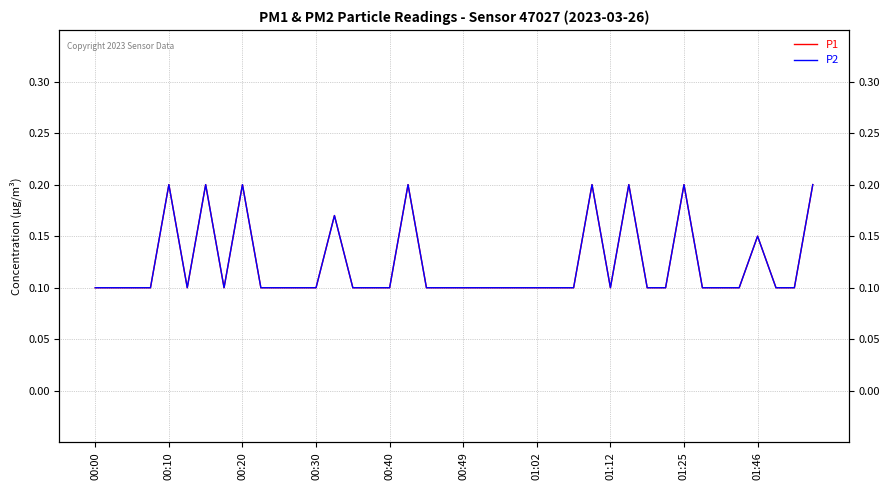

True or false: P2 and P1 cross at least once.

False